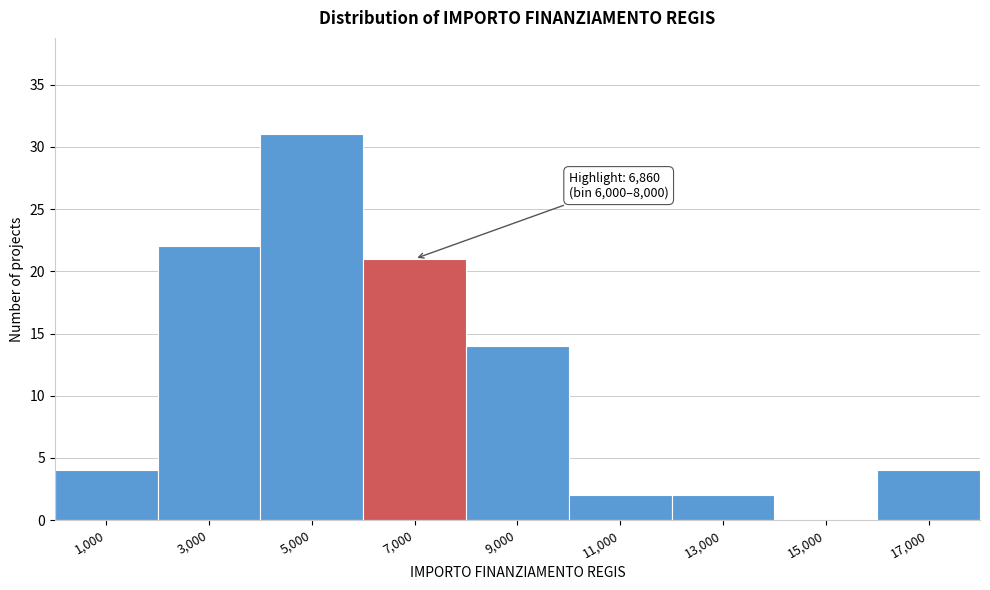

Which range on the x-axis has the tallest bar?

4000 to 6000